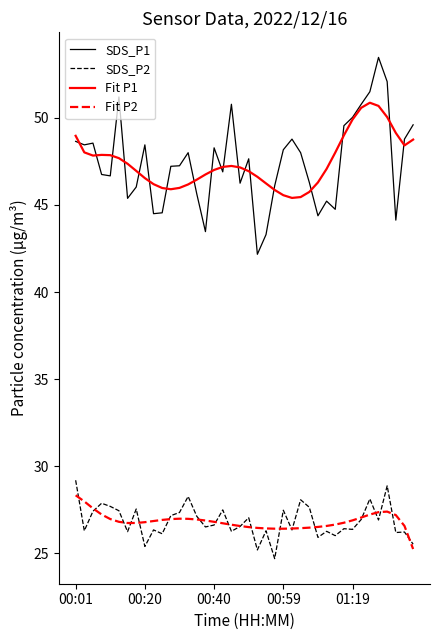

Which series has the widest spread of values?

SDS_P1